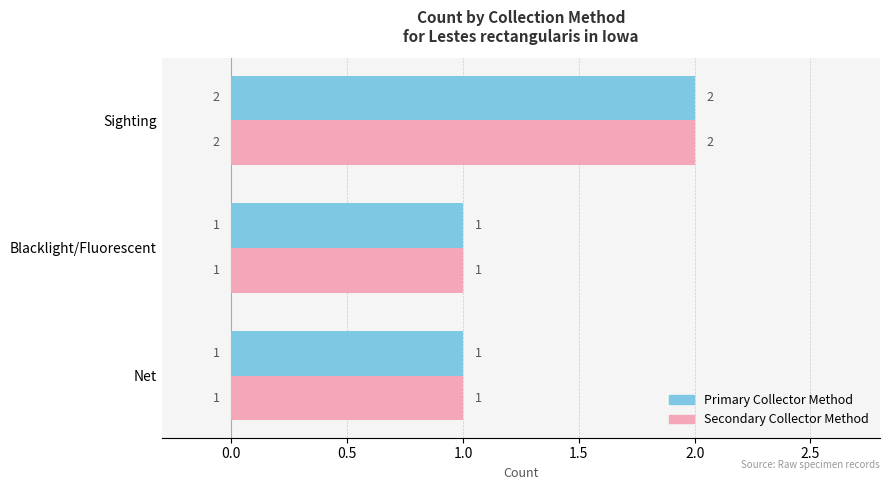

Which category has the highest value across all series?

Sighting